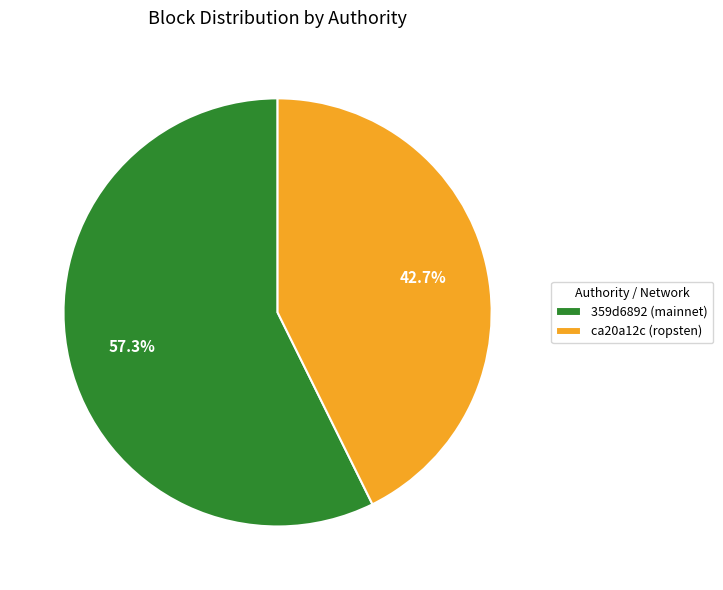

Between 359d6892 (mainnet) and ca20a12c (ropsten), which is larger?

359d6892 (mainnet)